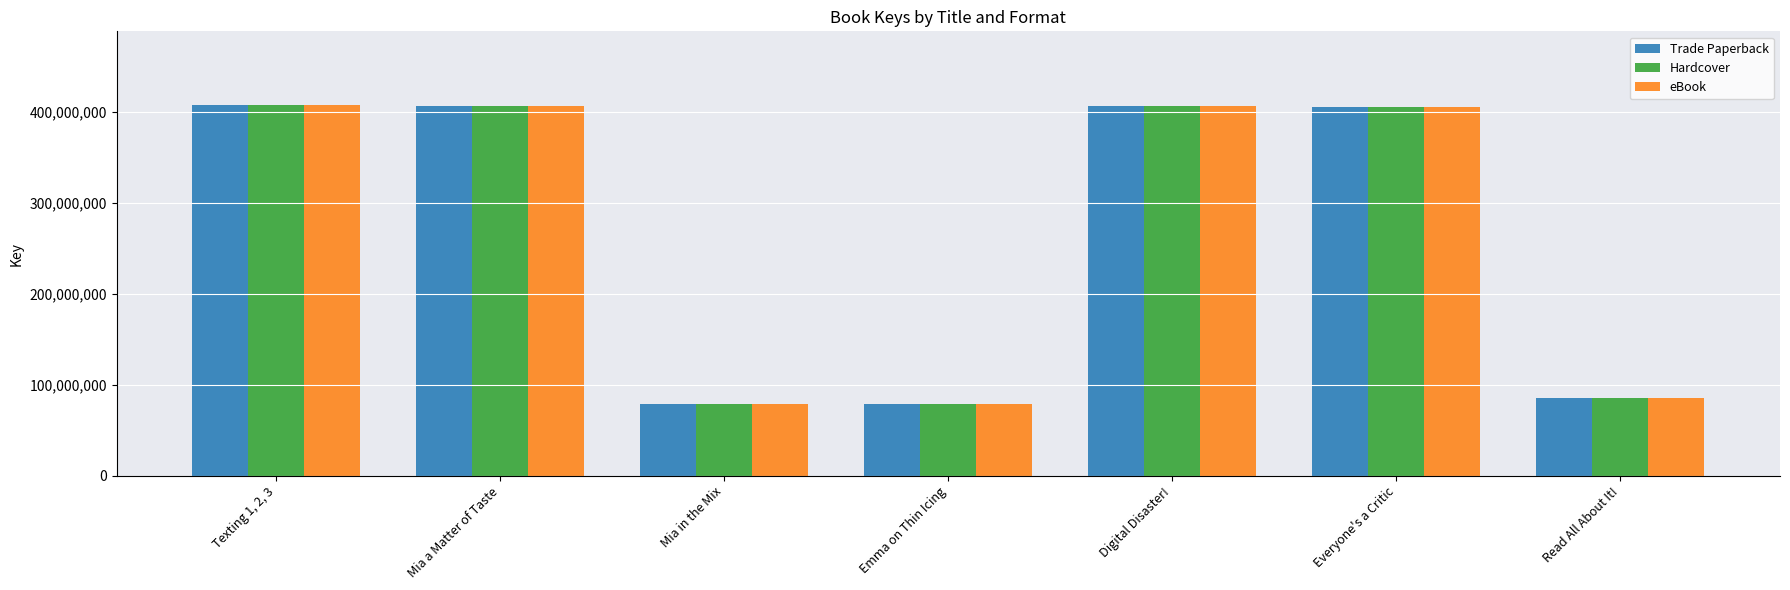

What is the difference between the maximum and second lowest values in the Hardcover series?

328219584